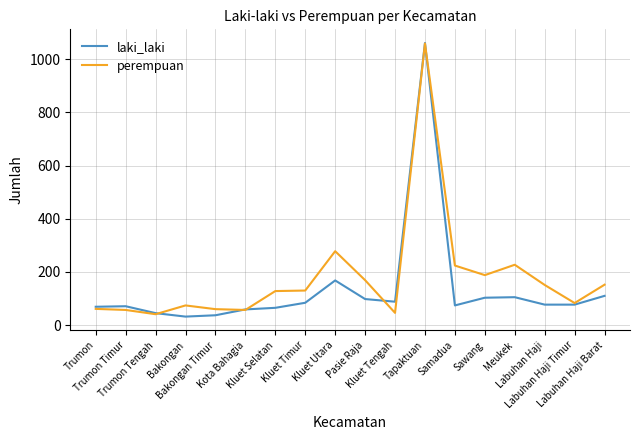

Which series has the largest range (max minus min)?

laki_laki